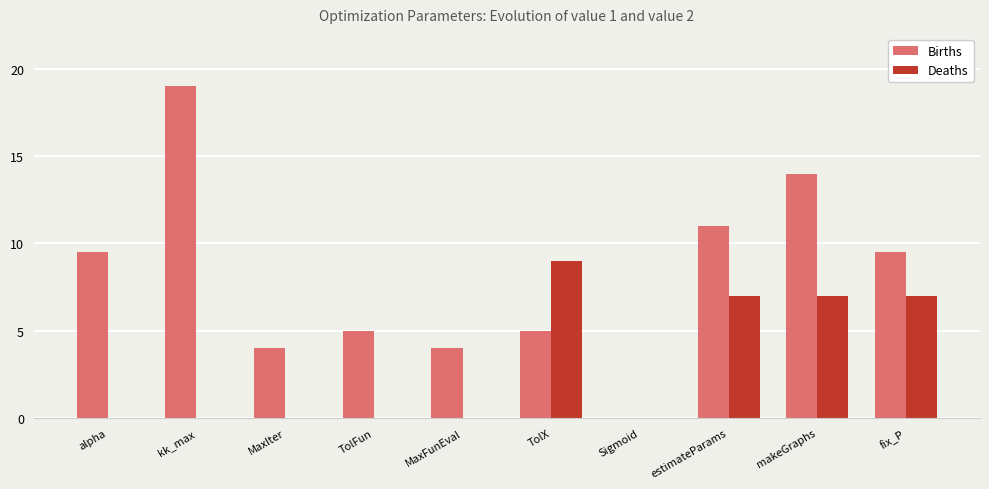

Between alpha and MaxIter, which series saw the biggest shift?

Births